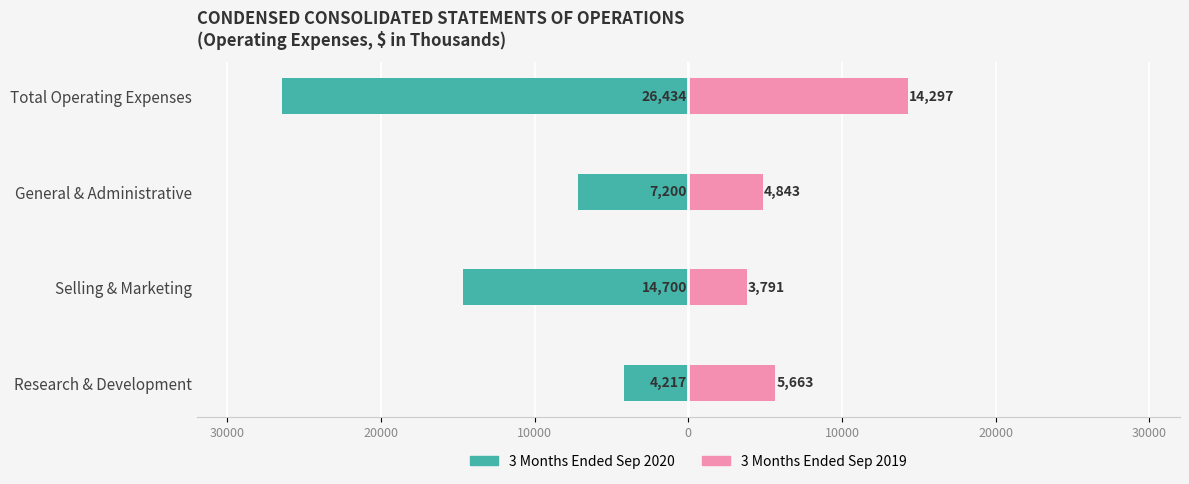

Count the 3 Months Ended Sep 2020 values in the range -14700 to -4217.

3